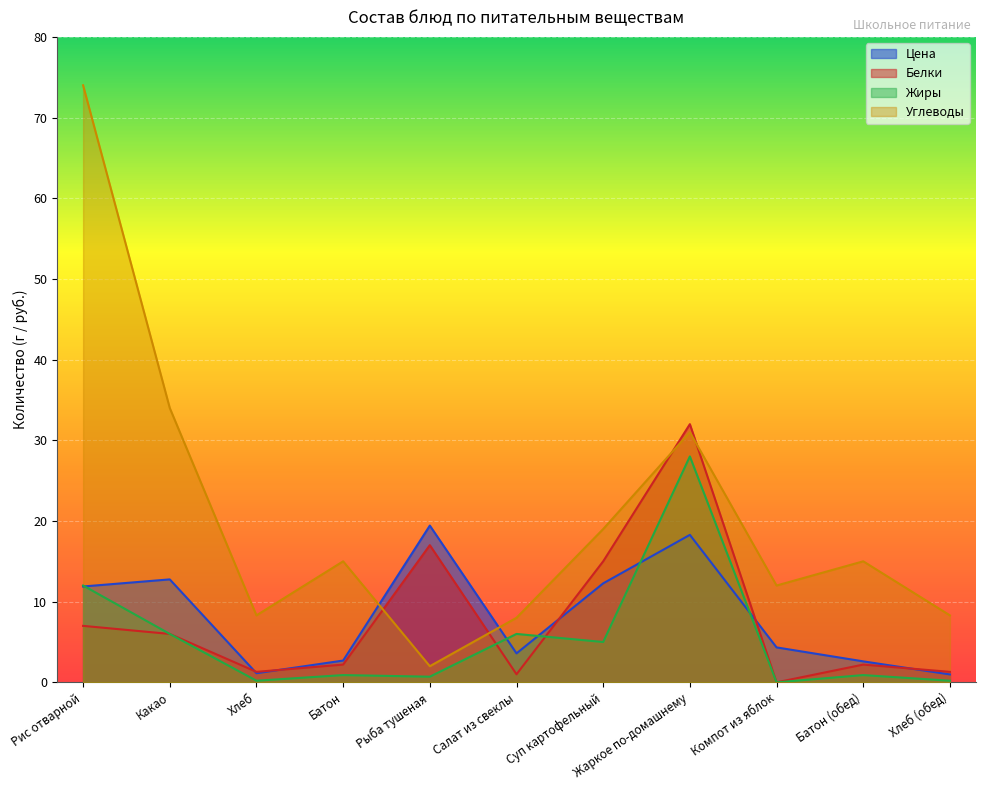

What is the difference between the Белки values at Батон (обед) and Салат из свеклы?

1.2